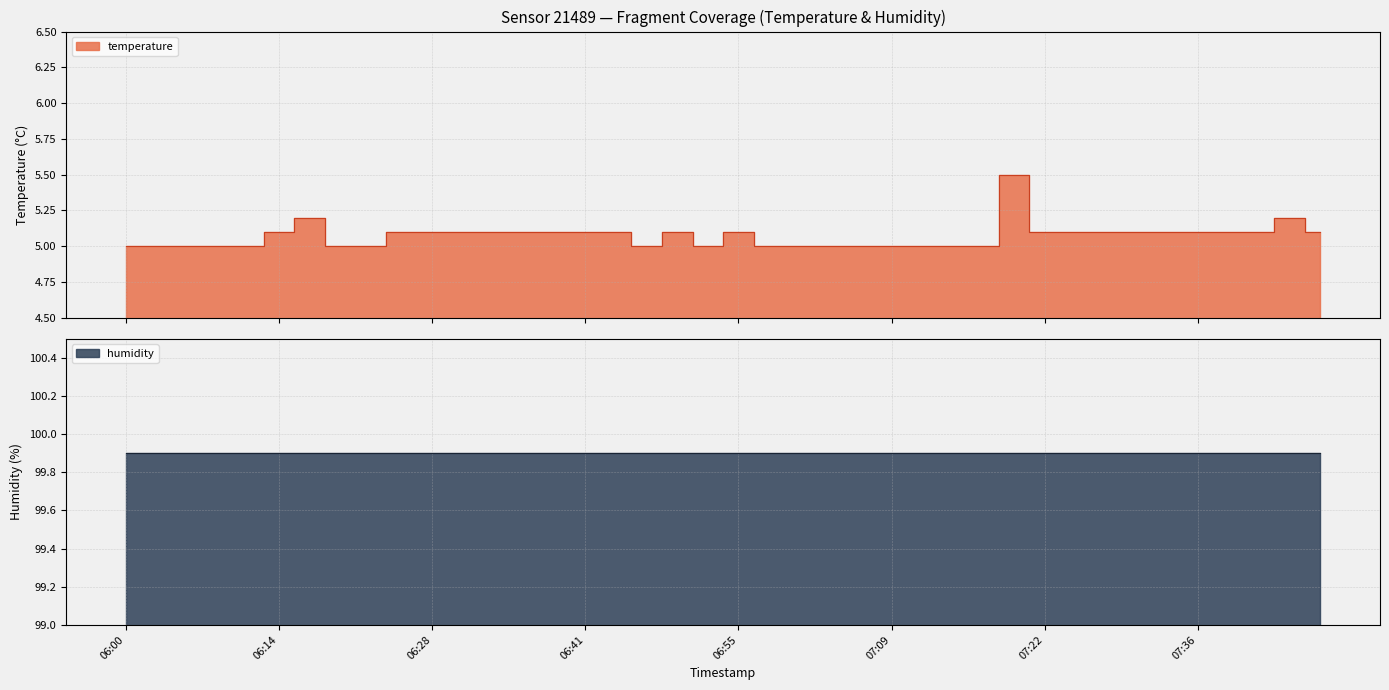

What is the minimum value shown in the chart?

5.0